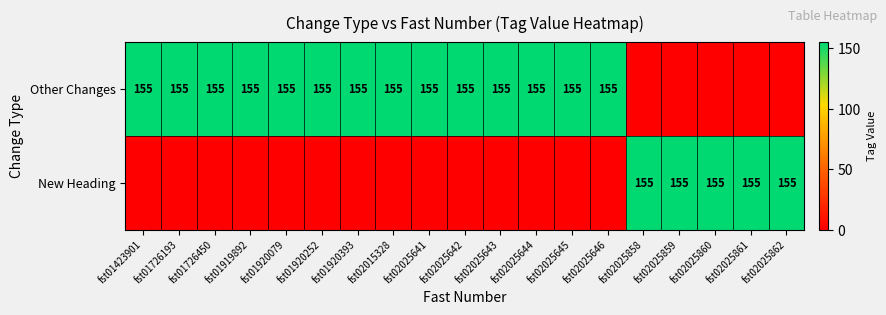

The Other Changes series shows 155 at fst02025645. True or false?

True